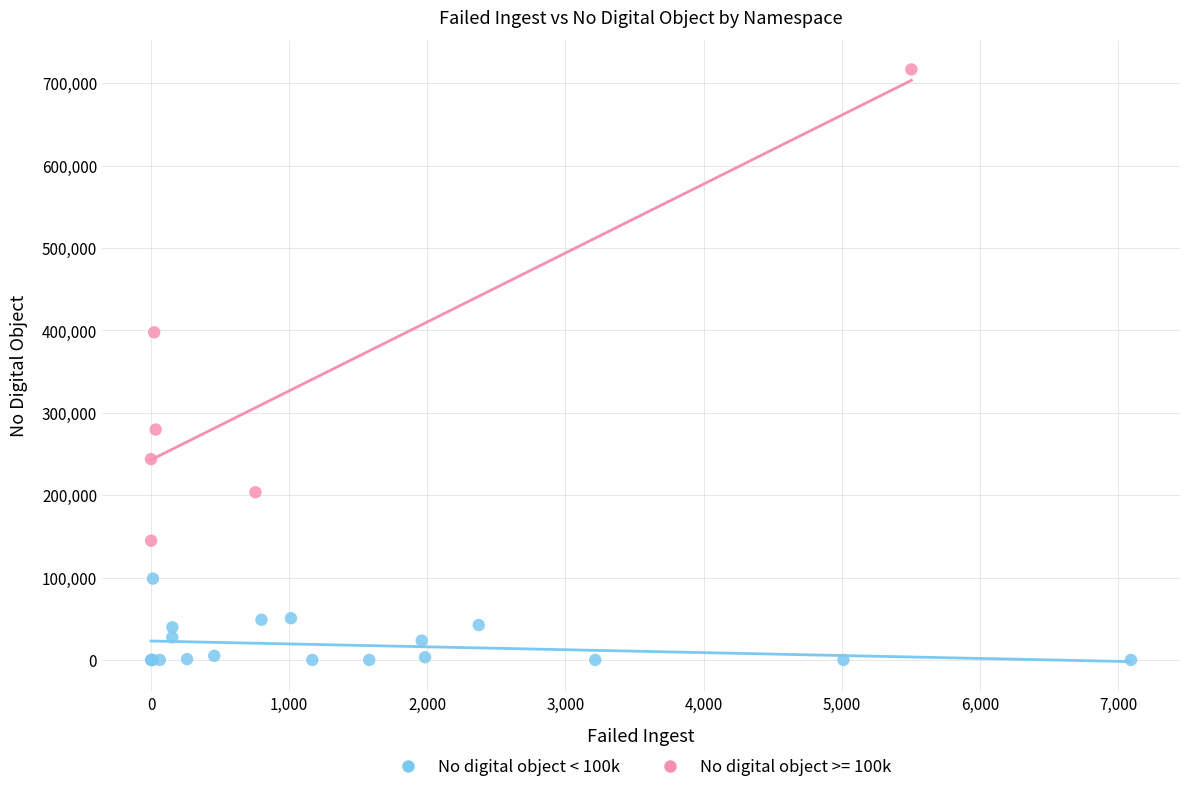

Which series has the largest Y range (max minus min)?

No digital object >= 100k